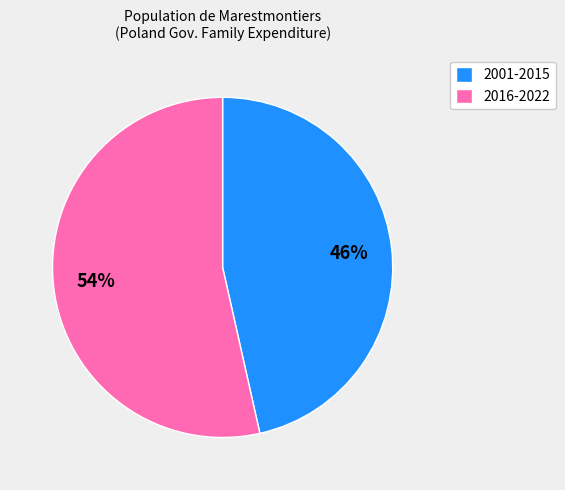

What percentage is the 2001-2015 slice, to the nearest percent?

46%